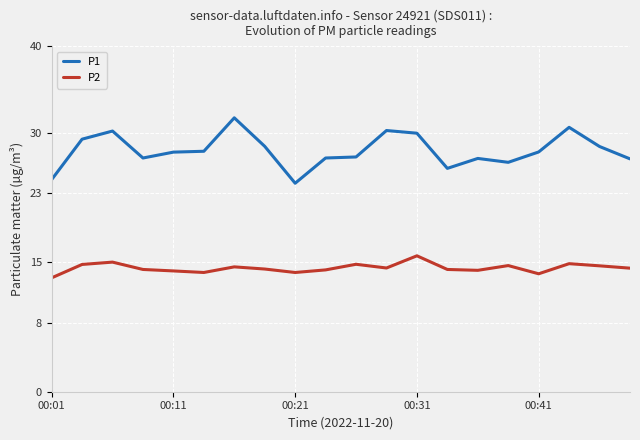

What is the maximum value for P2?

15.7